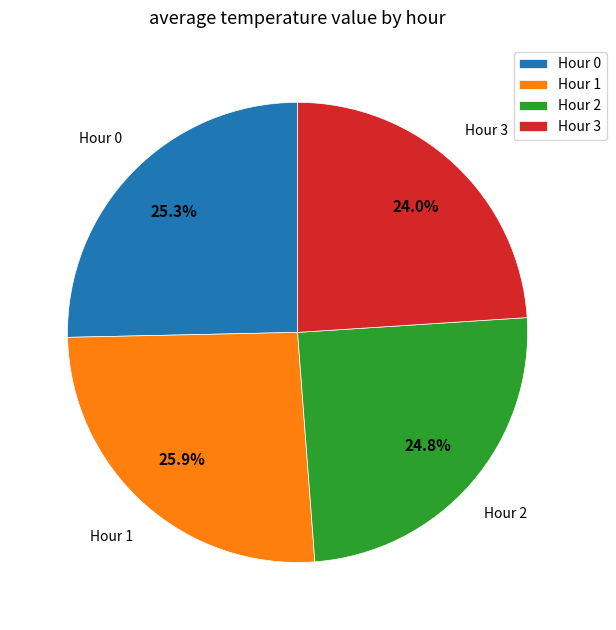

Is there any slice that represents more than half of the pie?

No